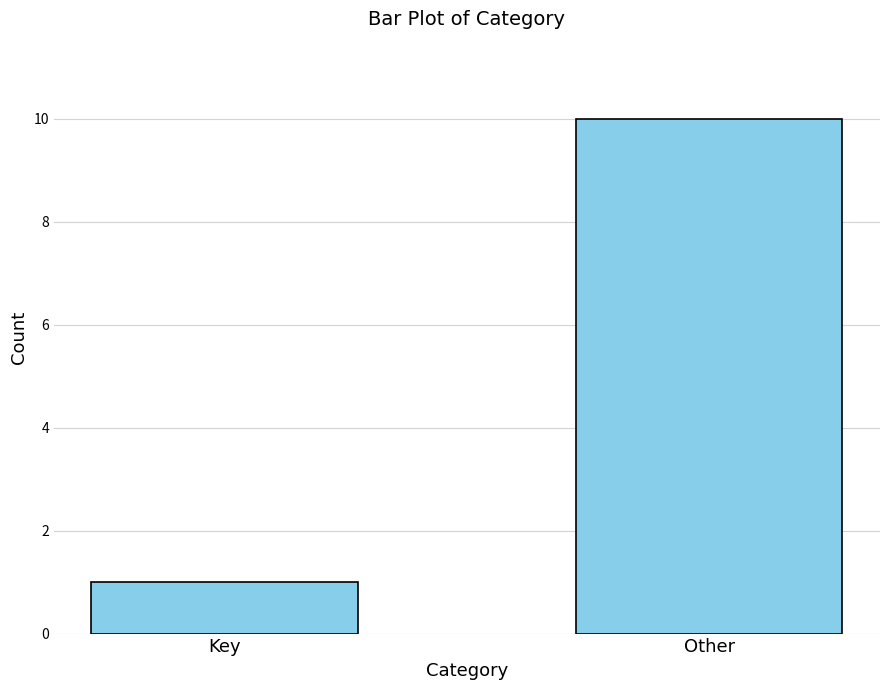

Reading right to left, transcribe all the data shown in this chart.

Other=10	Key=1